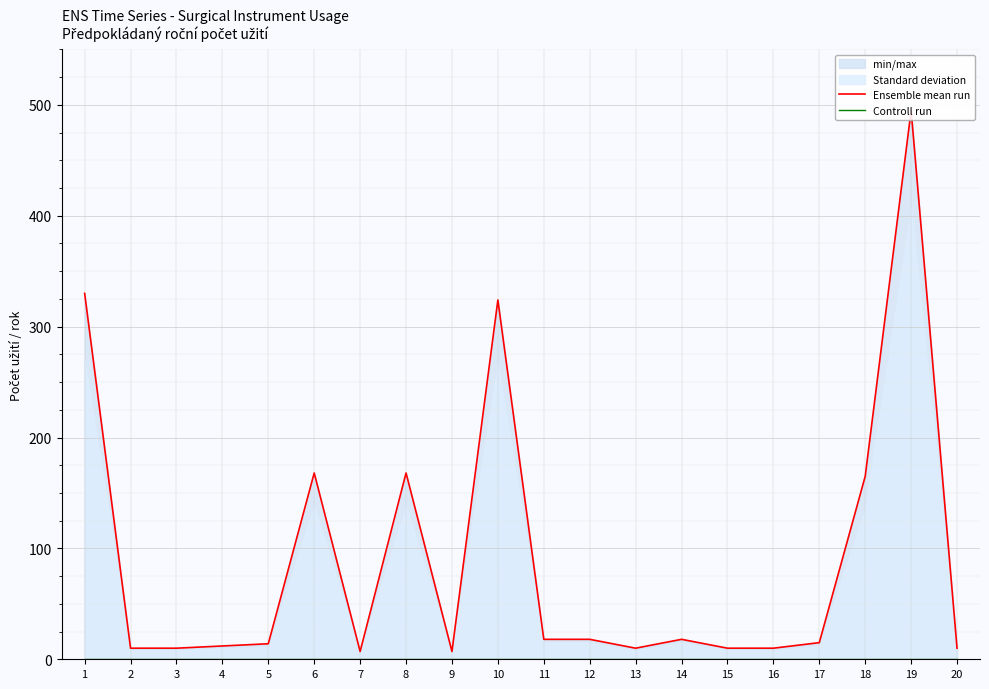

List the series in order of their peak value, highest first.

Ensemble mean run, Controll run